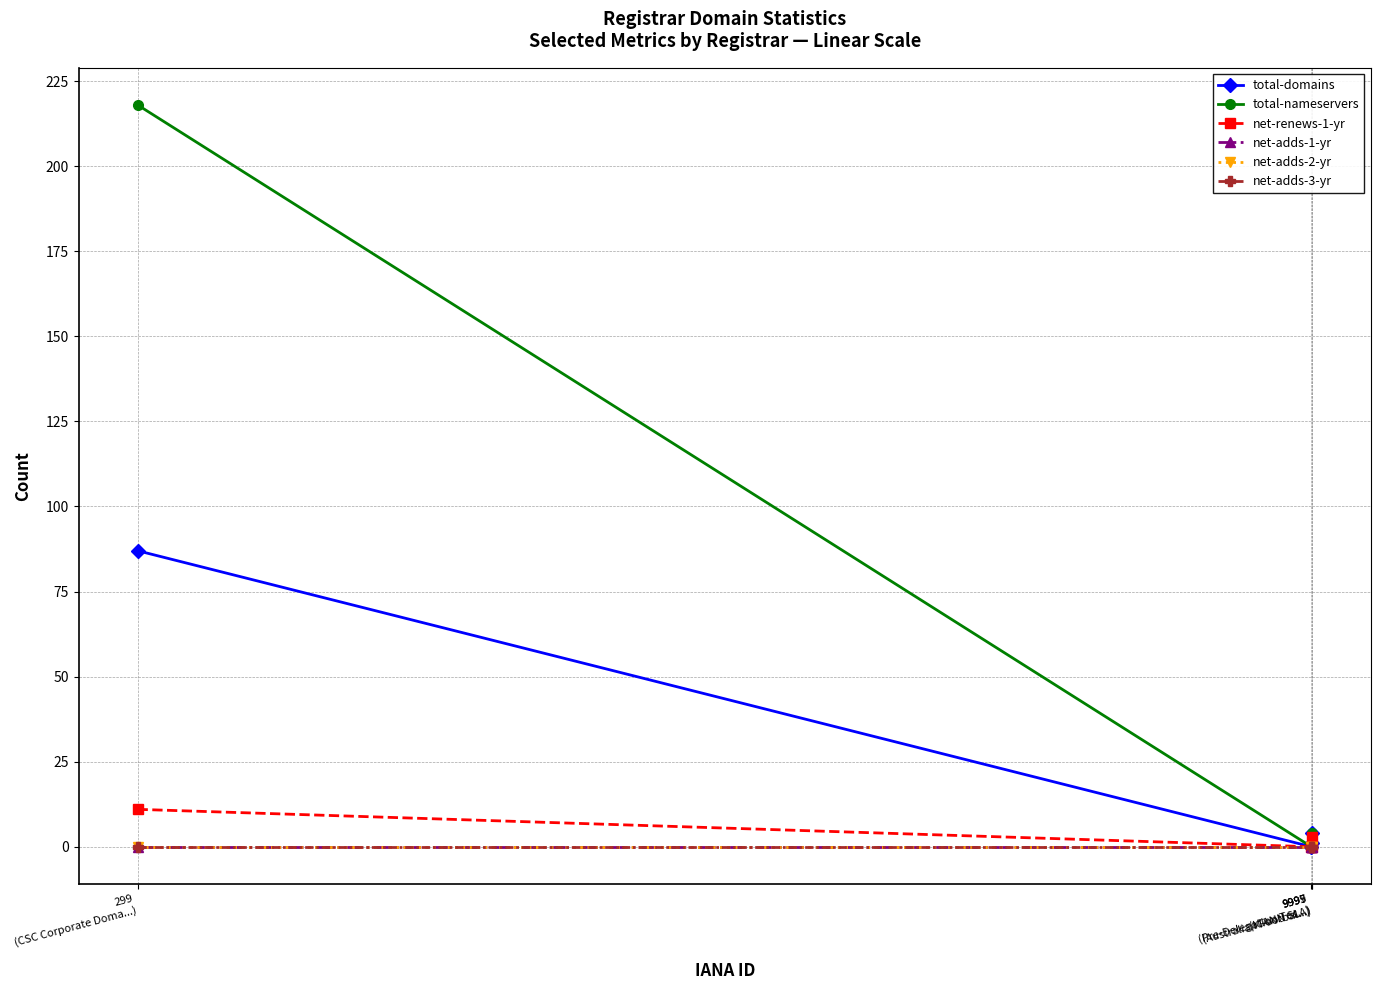

Does the chart have visible grid lines?

Yes